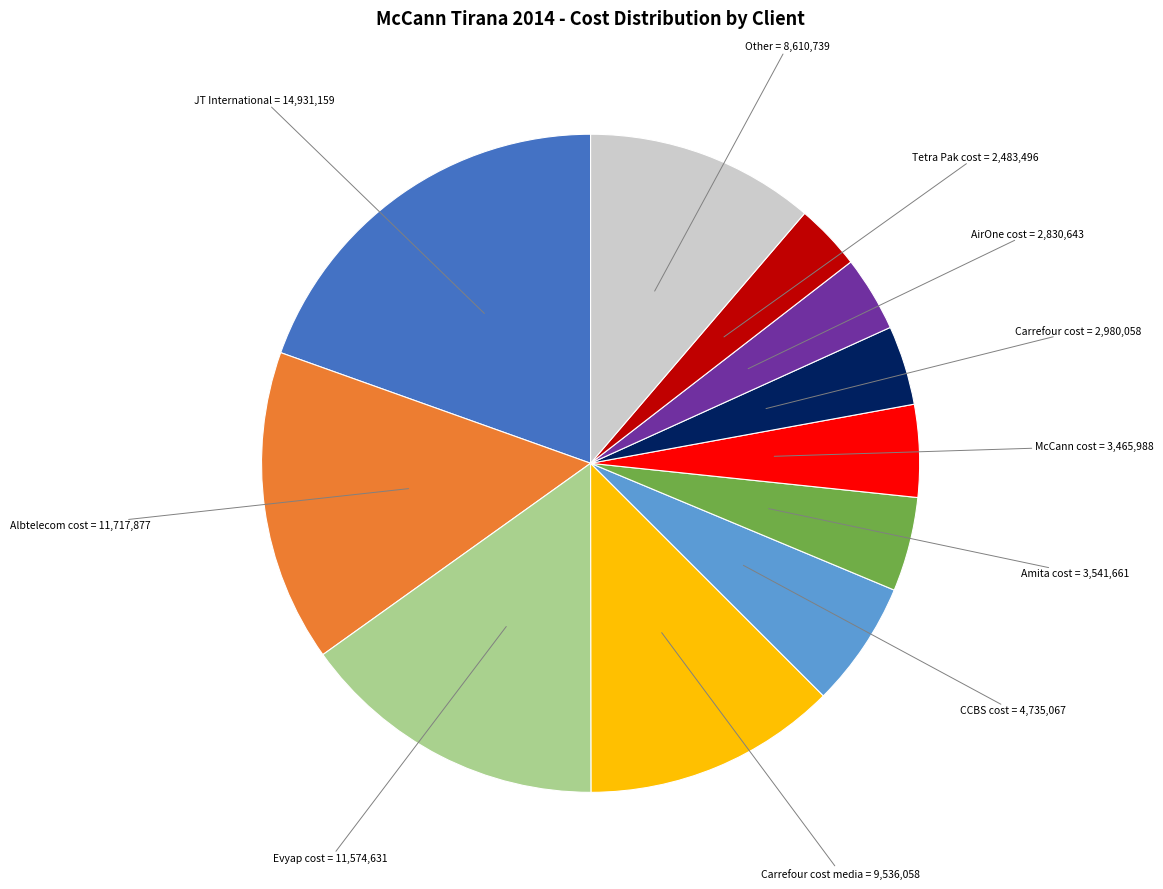

The Other slice represents 4% of the pie. True or false?

False